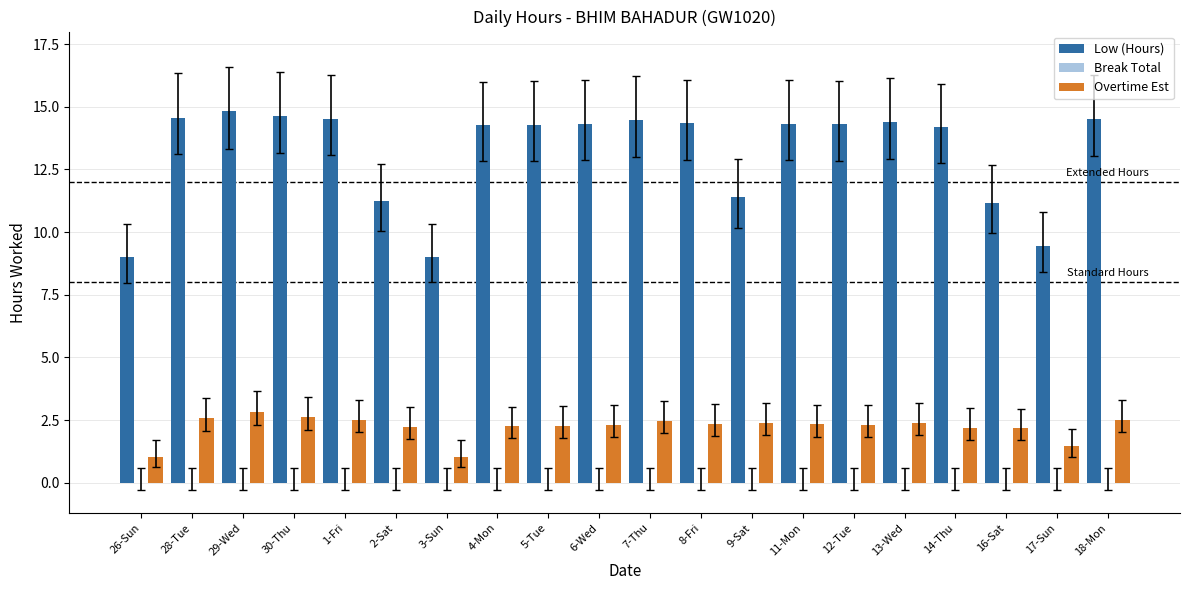

What is the difference between the highest and lowest values at 5-Tue?

12.0